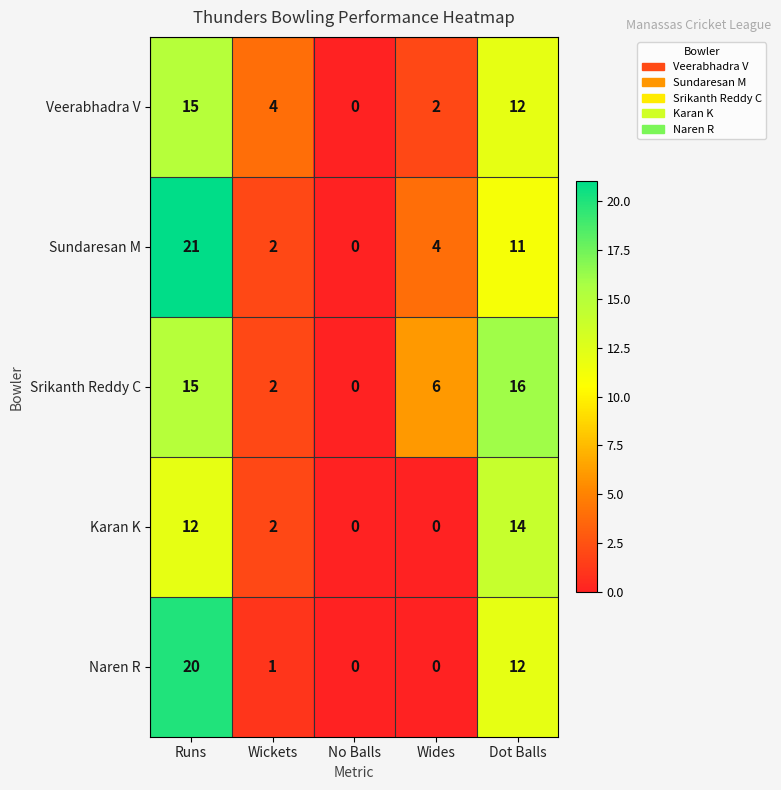

What is the difference between the Sundaresan M values at Wides and Runs?

17